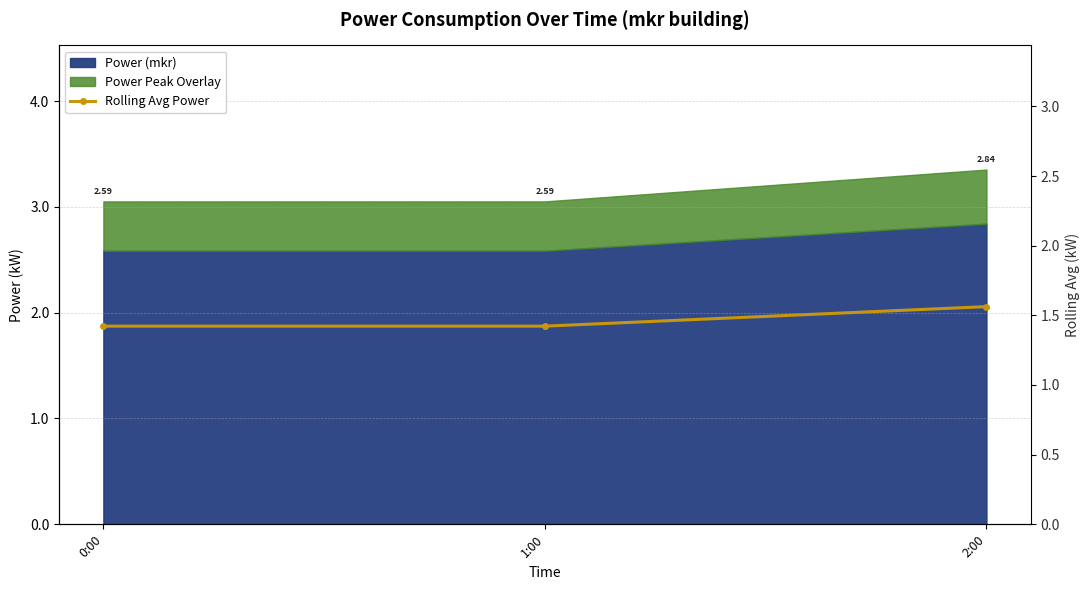

What is the value of the 3rd point from the left?

1.6